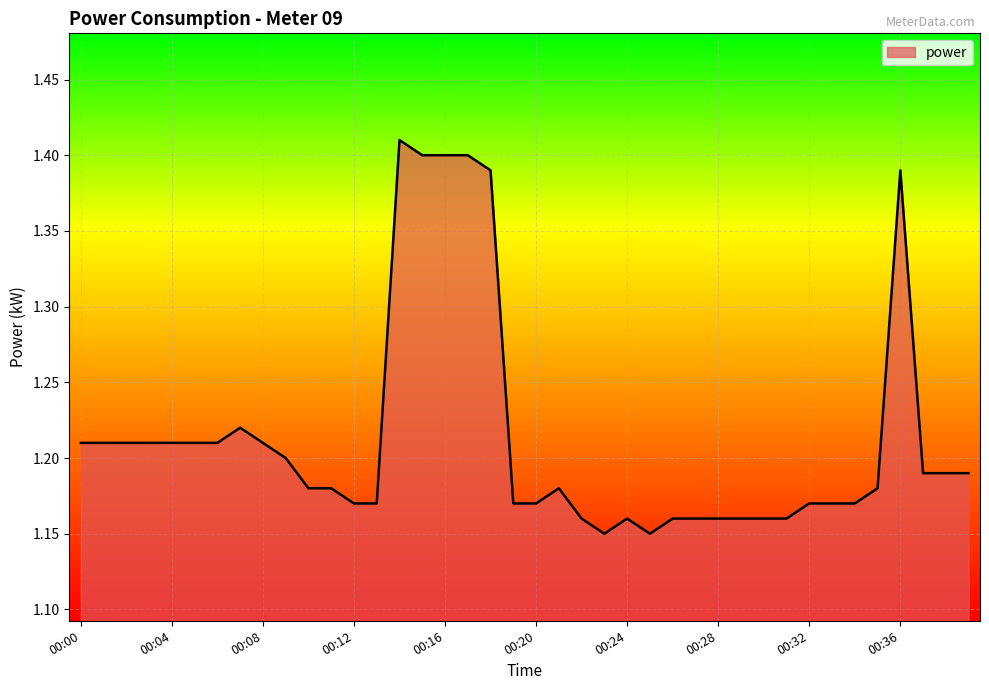

Is this an area chart (filled region under the line)?

Yes